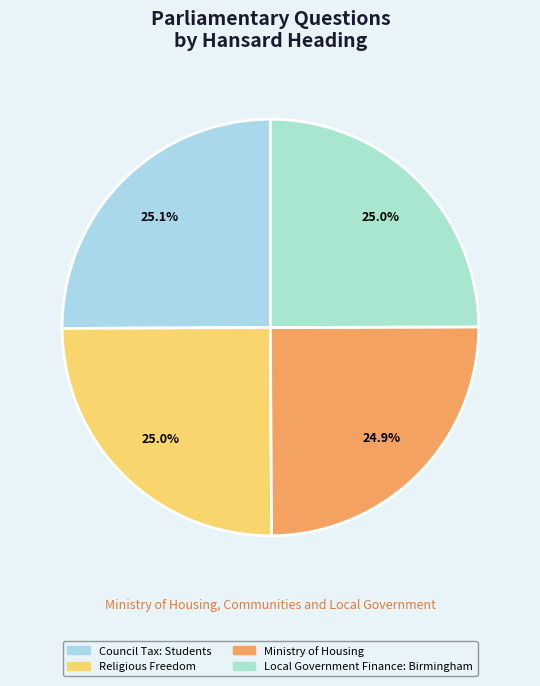

What percentage do Council Tax: Students and Ministry of Housing together represent?

50.0%